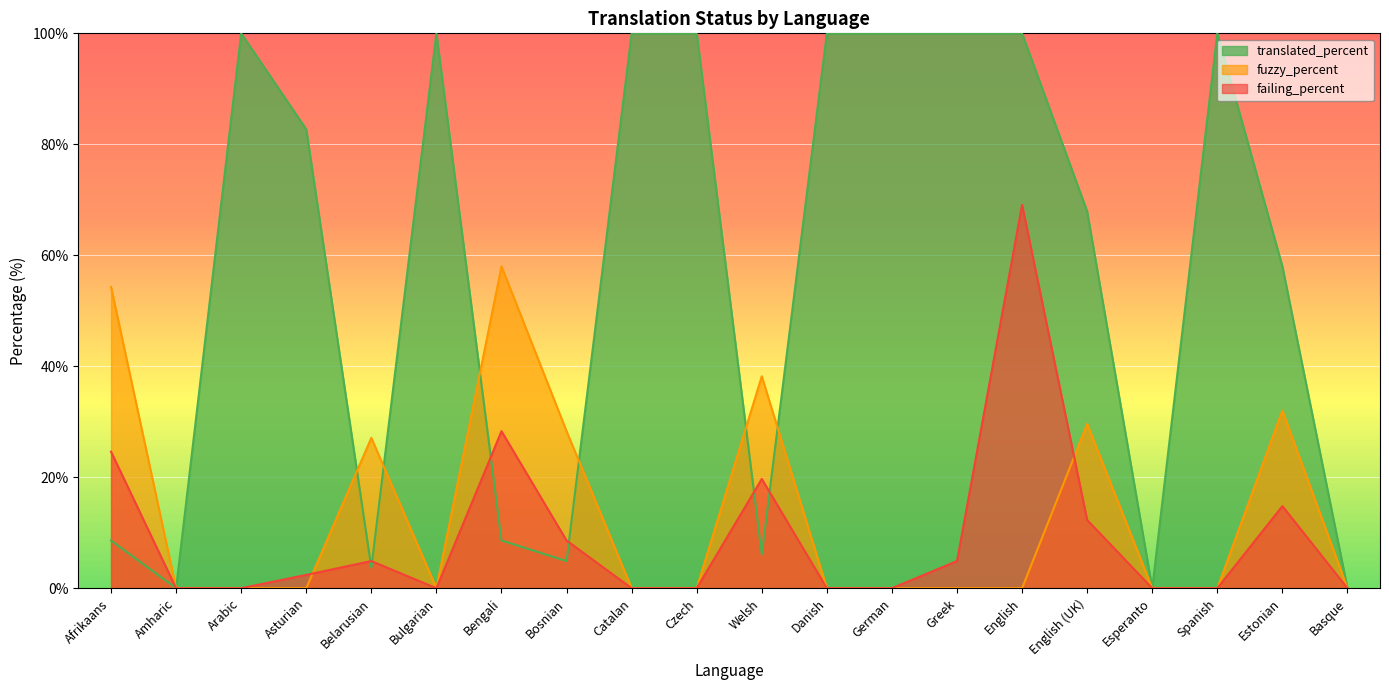

How many lines are shown in the chart?

3